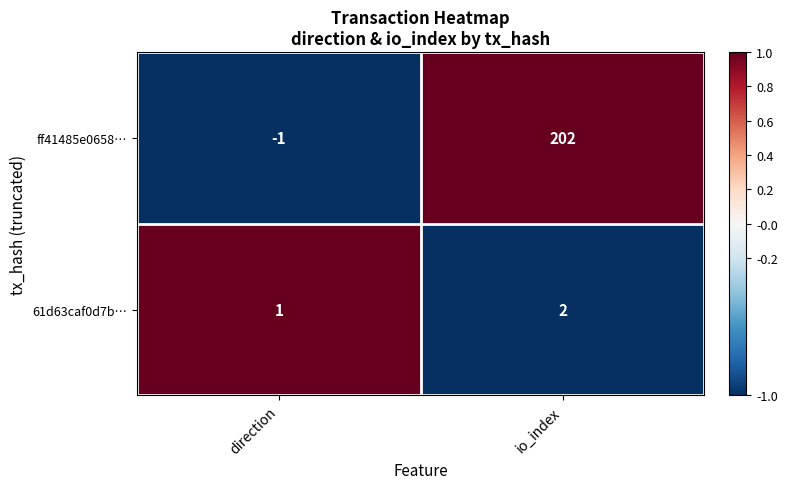

List the series in order of their peak value, lowest first.

61d63caf0d7b…, ff41485e0658…